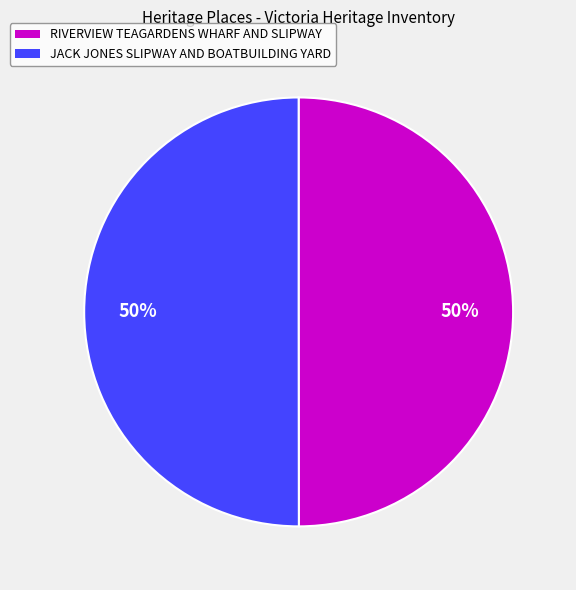

To the nearest percent, what is the combined percentage of JACK JONES SLIPWAY AND BOATBUILDING YARD and RIVERVIEW TEAGARDENS WHARF AND SLIPWAY?

100%